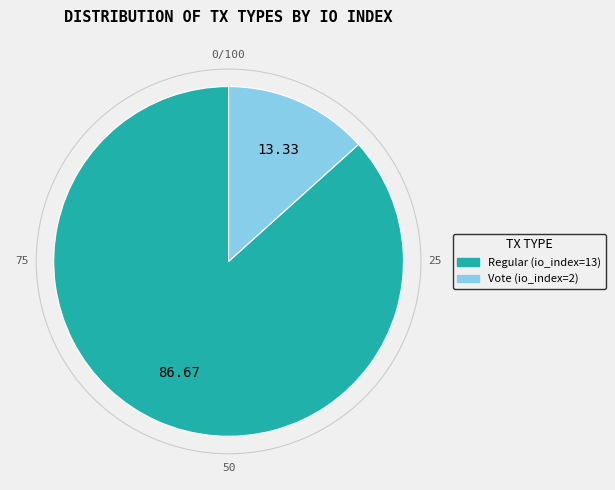

What is the ratio of the value at Regular (io_index=13) to the value at Vote (io_index=2)?

6.5